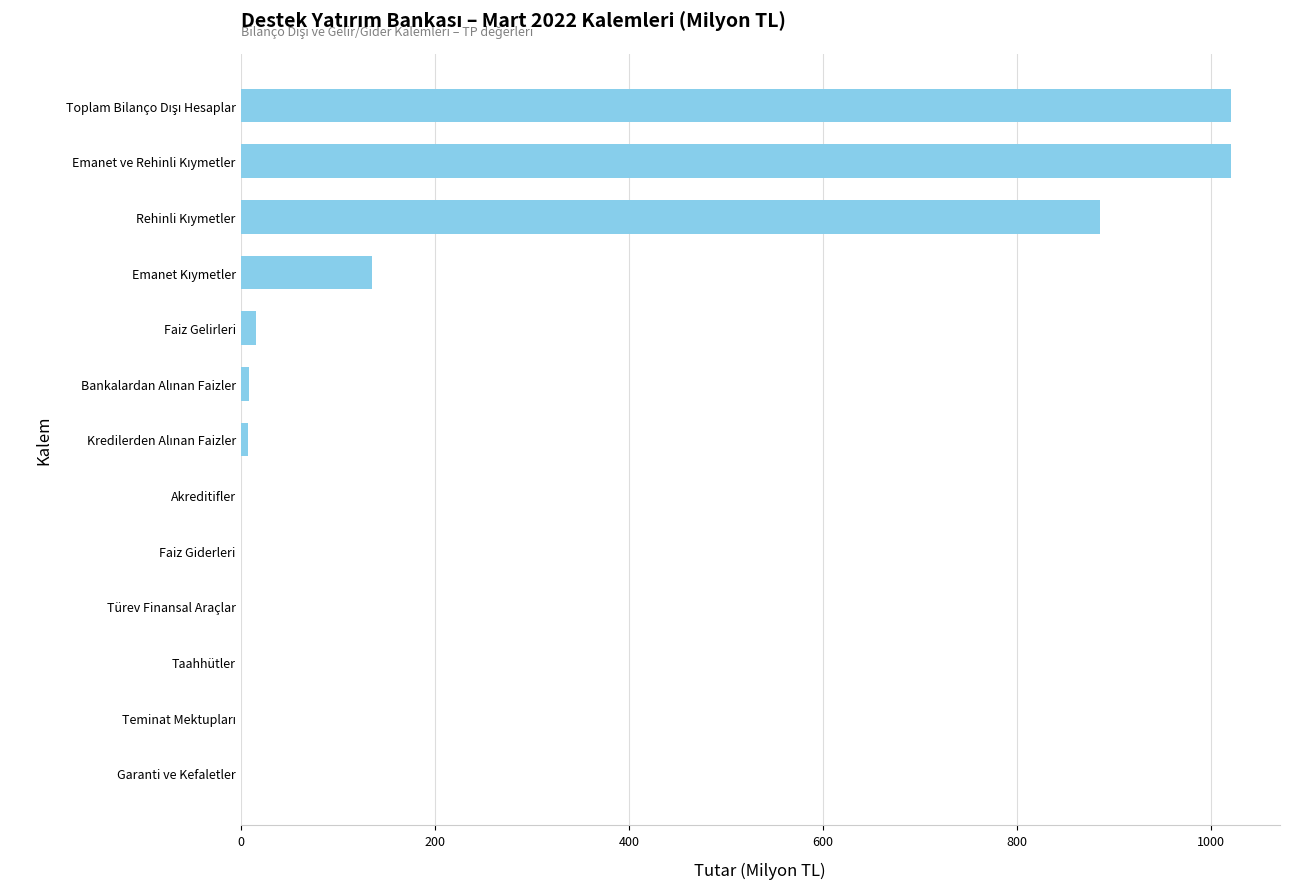

What is the sum of all values?

3090.8